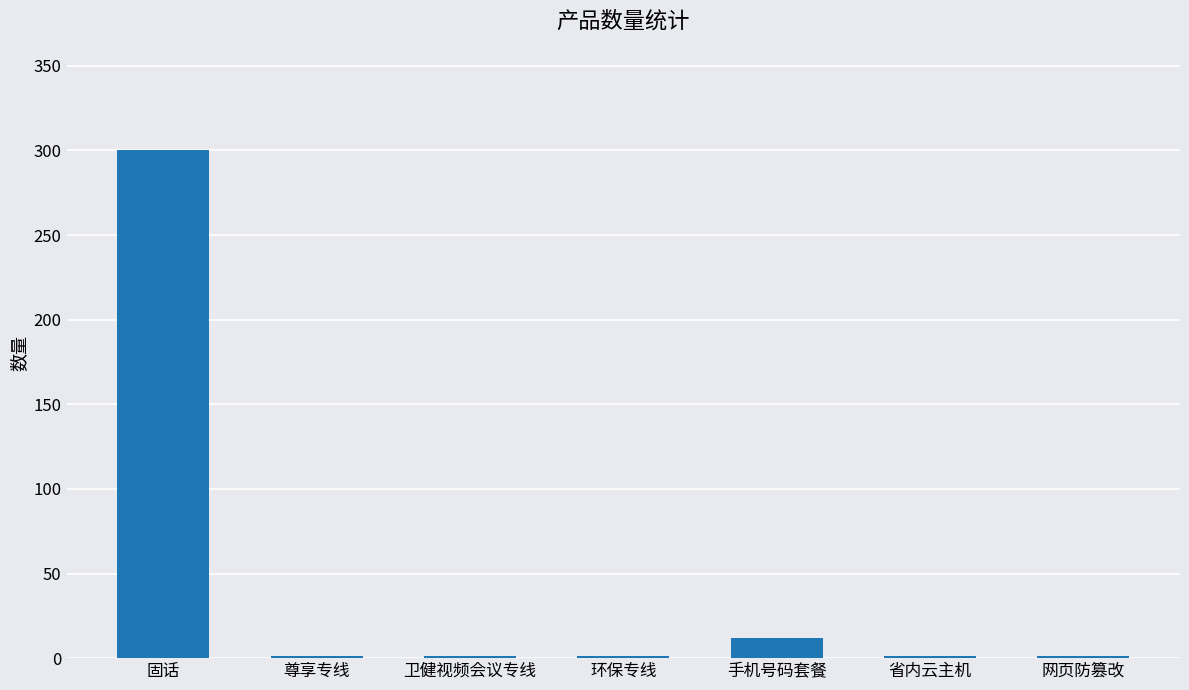

True or false: the data shows 300 at 固话.

True